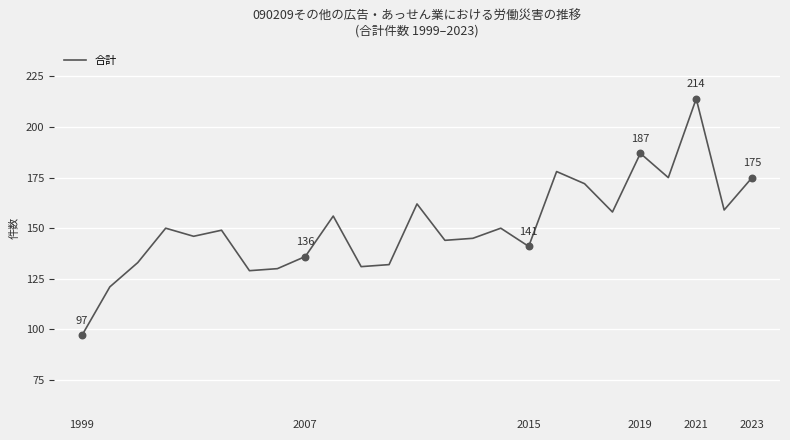

What is the maximum value shown in the chart?

214